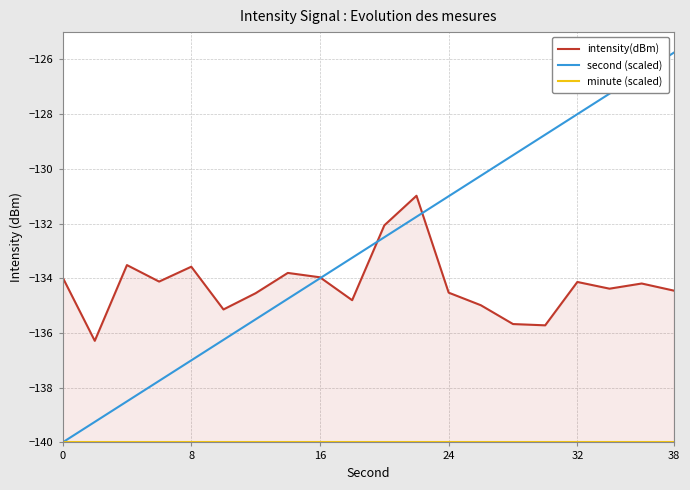

What is the minimum value for second (scaled)?

-140.0